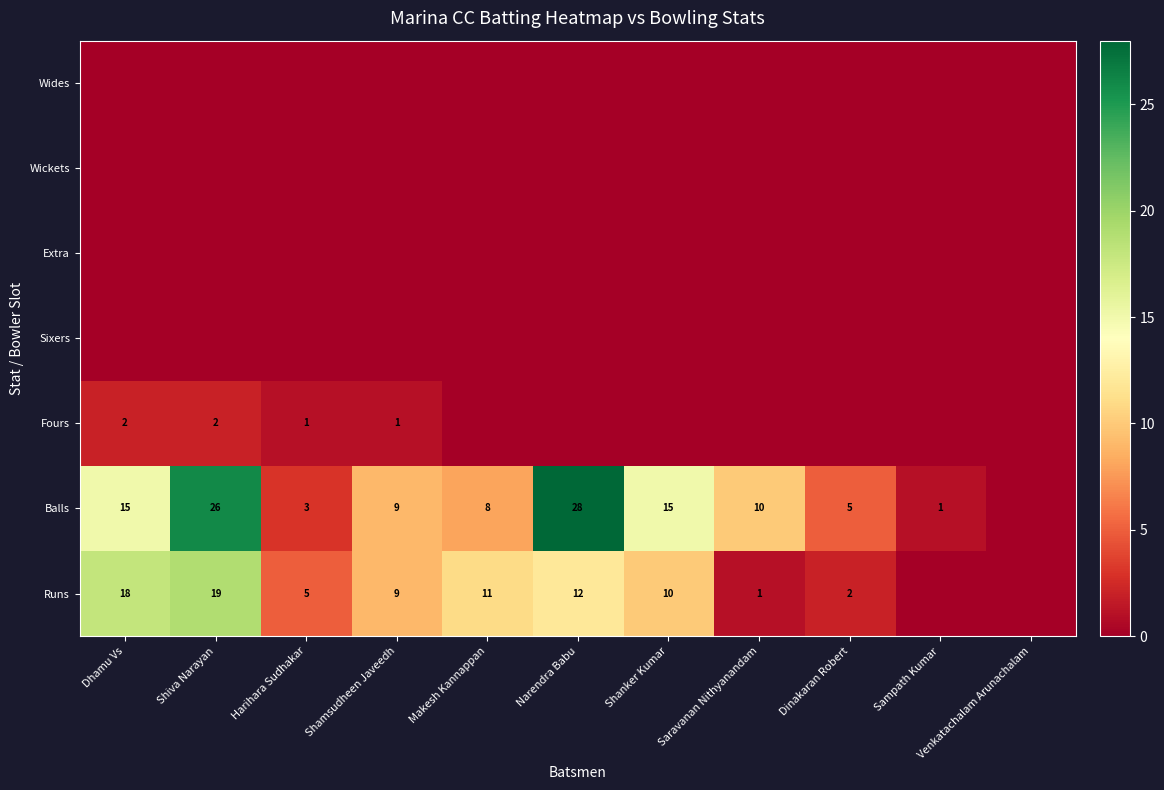

Between Dhamu Vs and Dinakaran Robert, which is larger?

Dhamu Vs